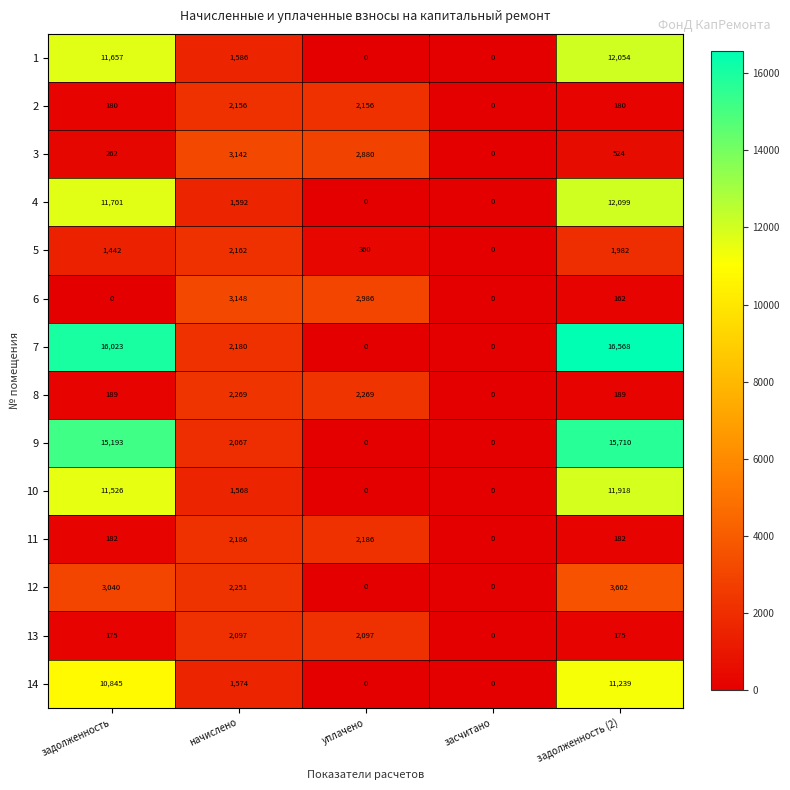

How many distinct data groups are displayed?

14